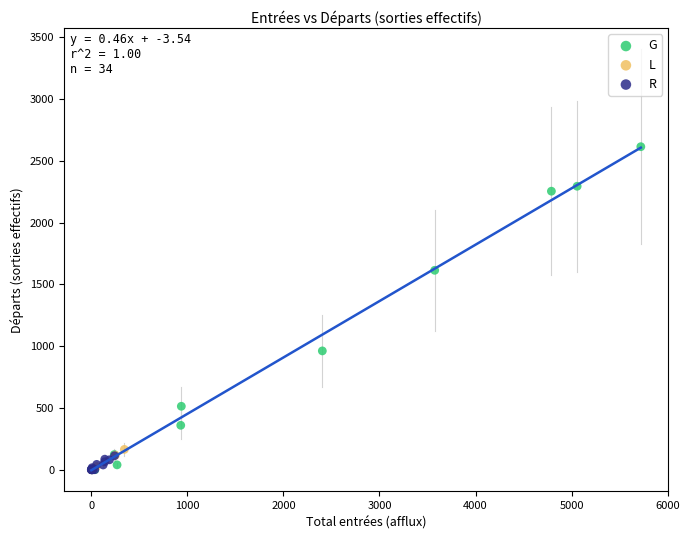

Which series has the widest spread of Y values?

G